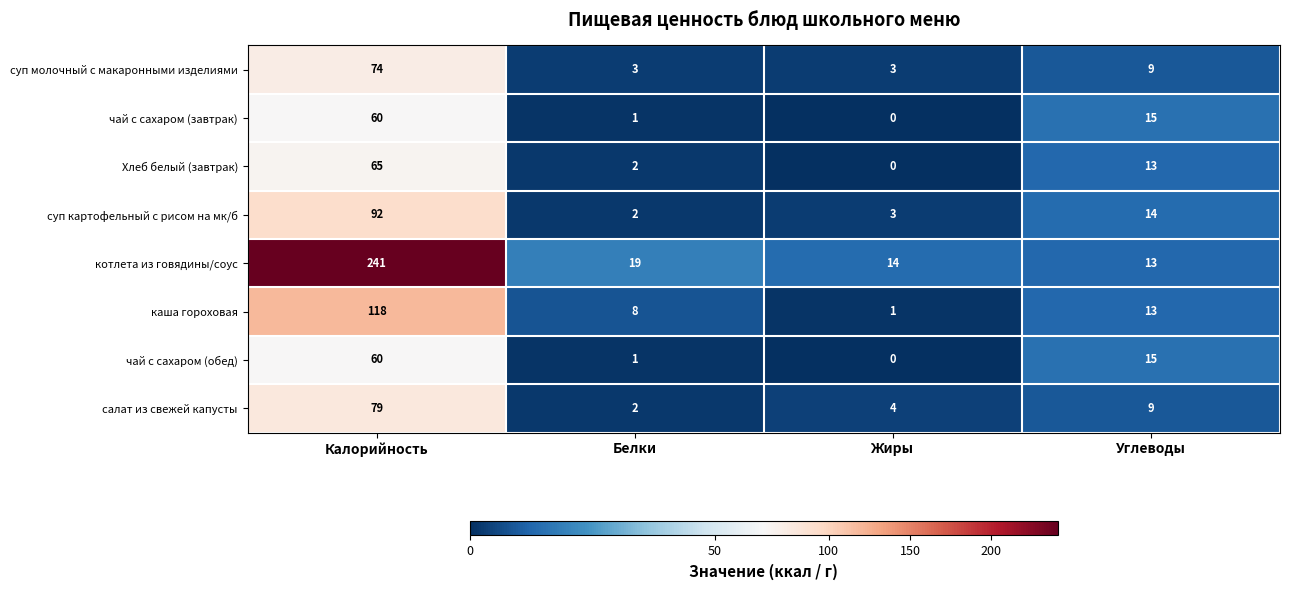

Is the value of котлета из говядины/соус at Жиры greater than the value of каша гороховая at Жиры?

Yes